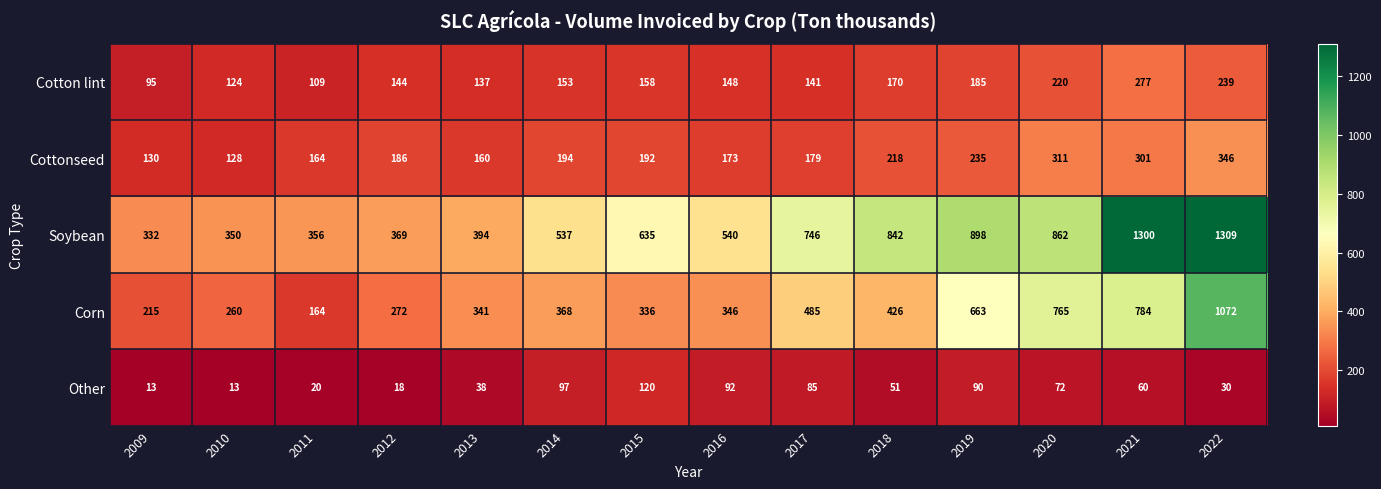

Where is Soybean nearest to the value 820?

2018